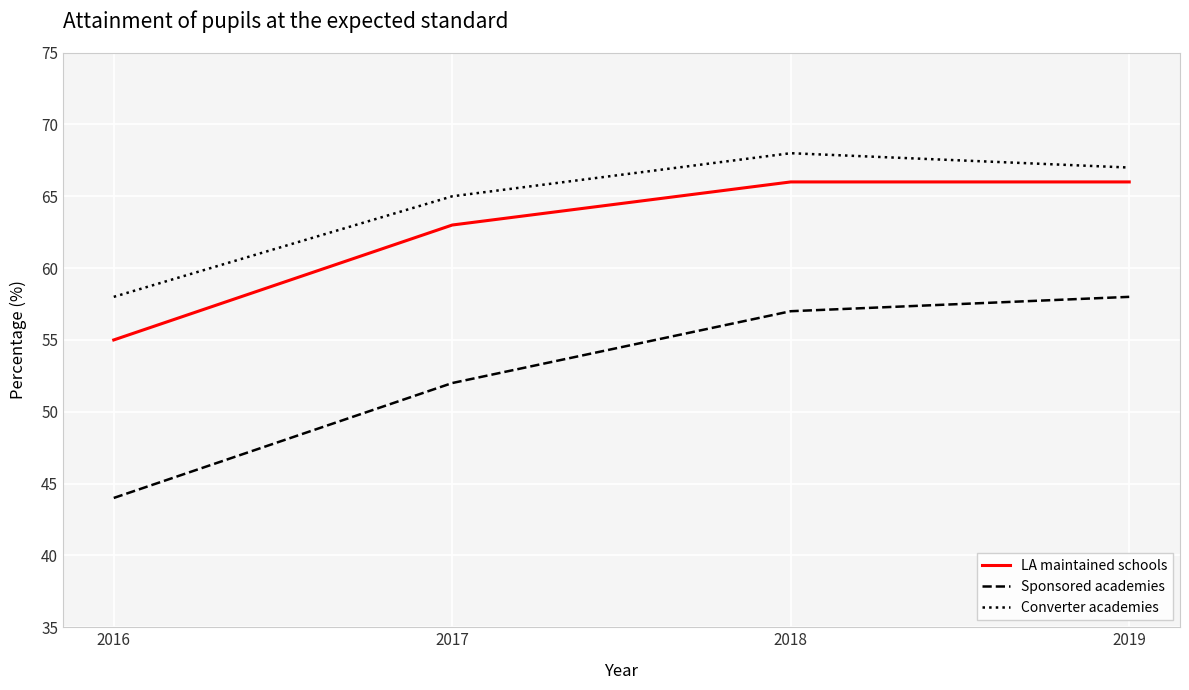

What value does the Sponsored academies series have at 2016?

44